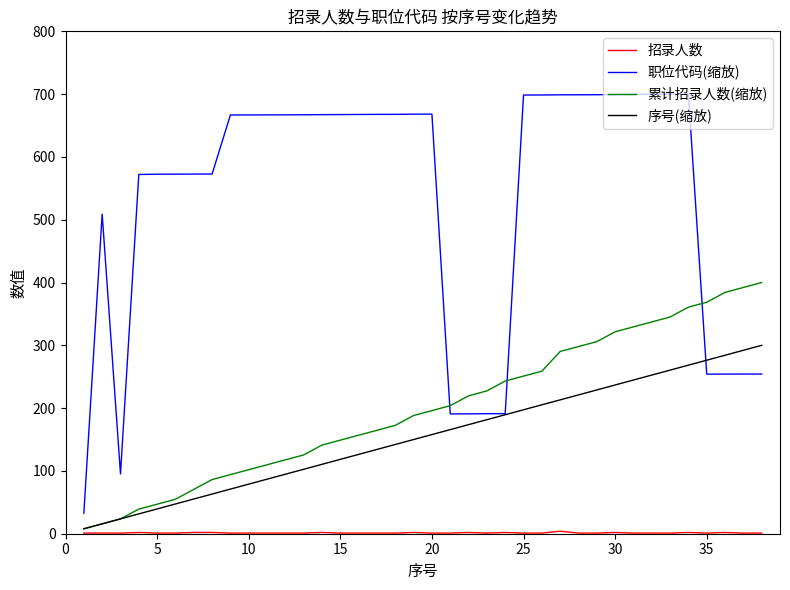

How many lines are shown in the chart?

4